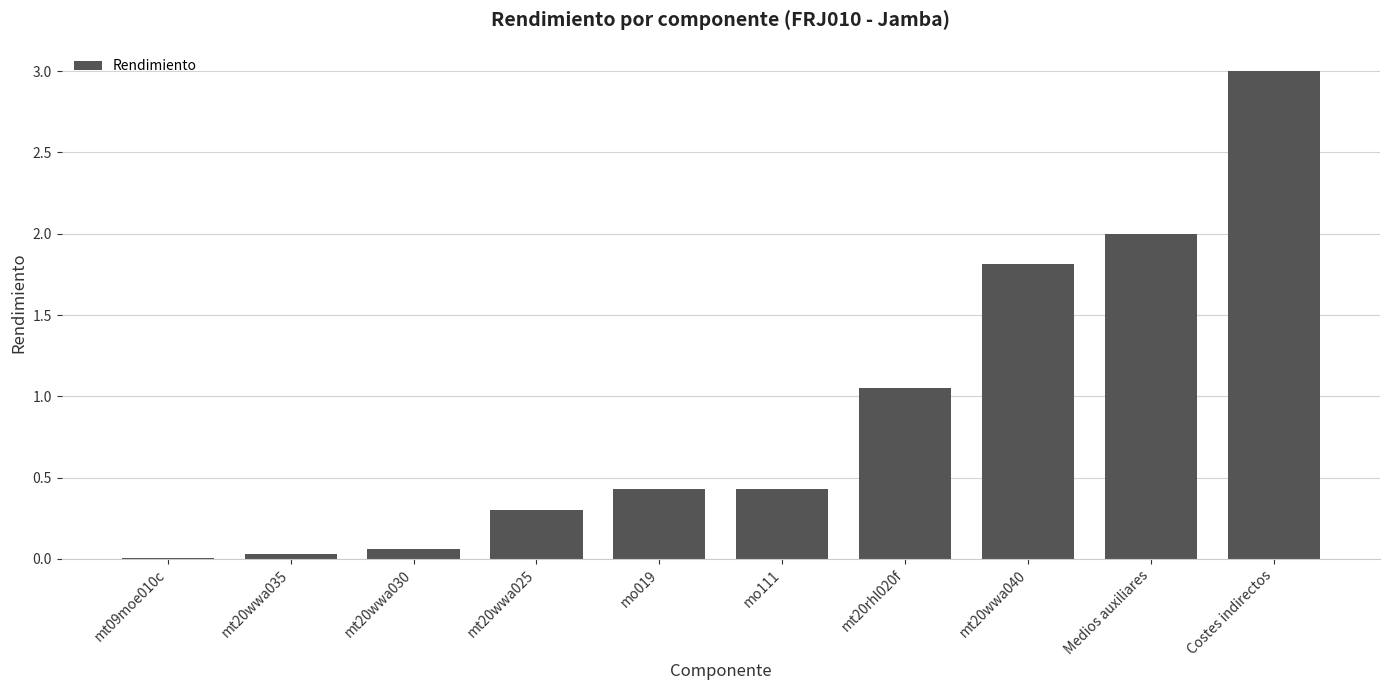

What is the sum of the values at Medios auxiliares and mo019?

2.4